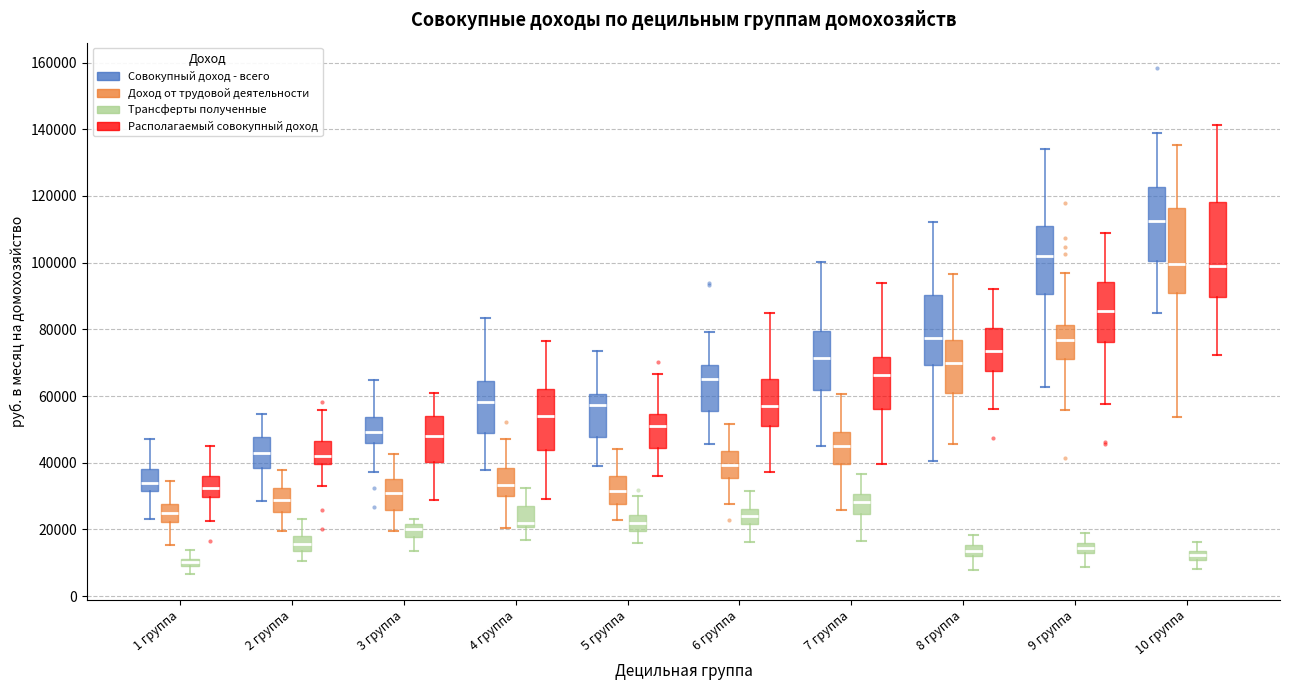

Which box's median line is the highest?

10 группа (Совокупный доход - всего)